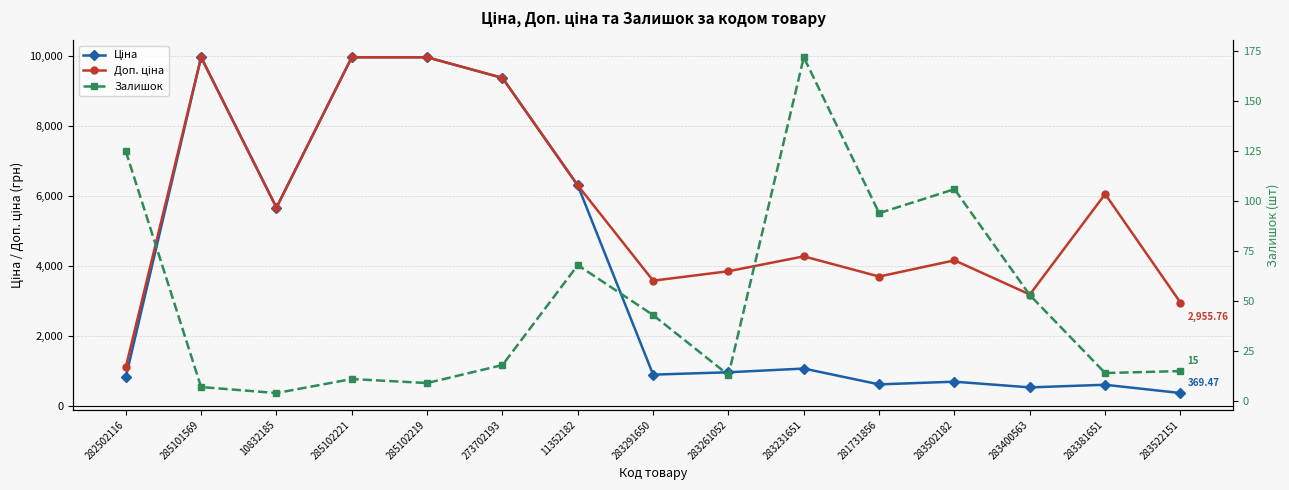

What is the highest value of the Залишок series?

172.0